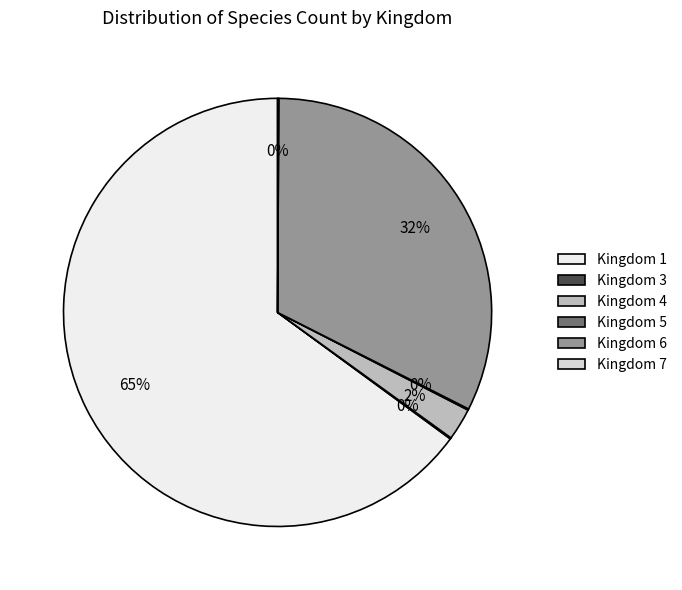

How many segments does this pie chart have?

6